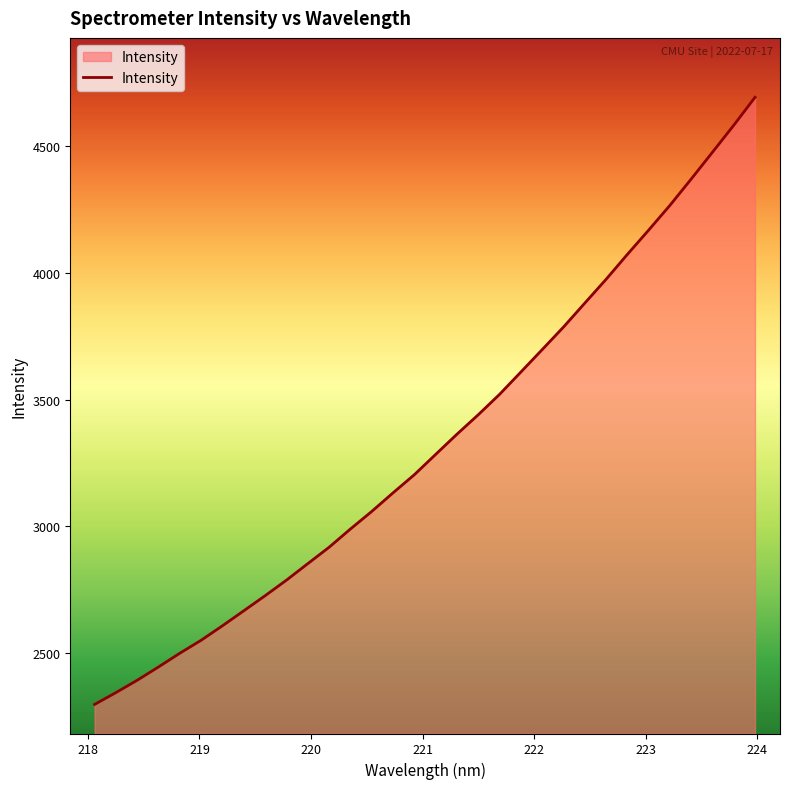

What is the difference between the maximum and minimum values?

2397.1